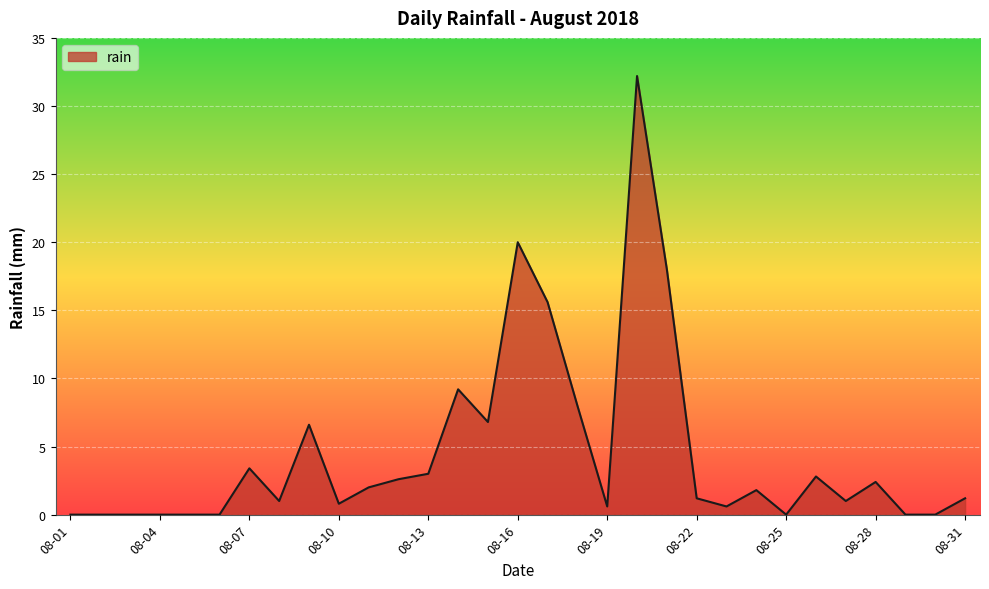

What is the average value?

4.5